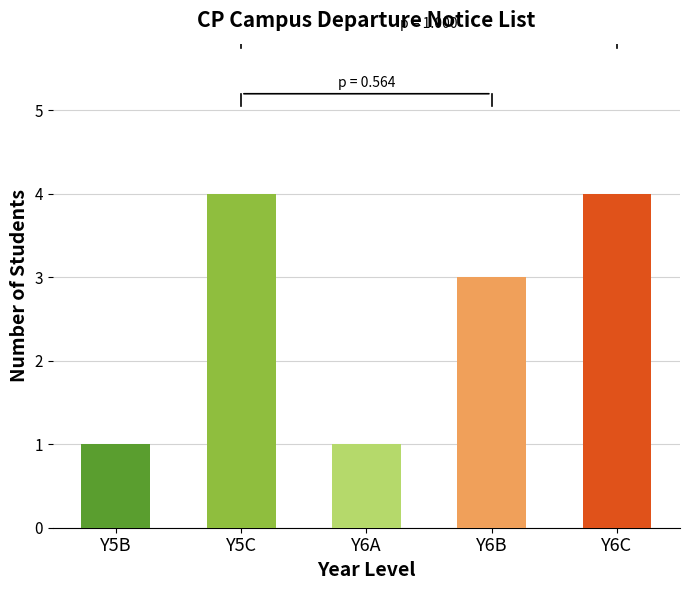

The value at Y5C is 6. True or false?

False